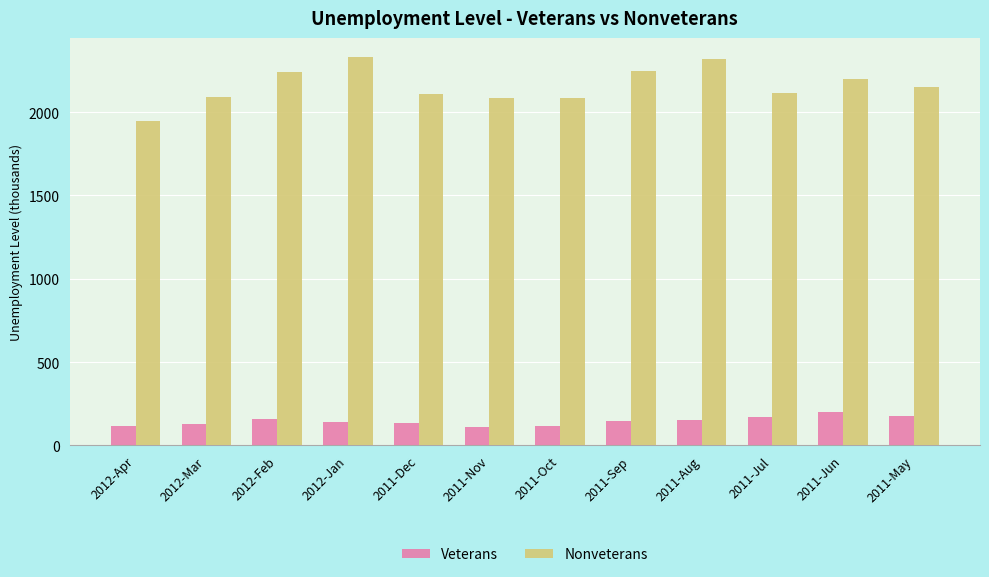

Which series has the widest spread of values?

Nonveterans